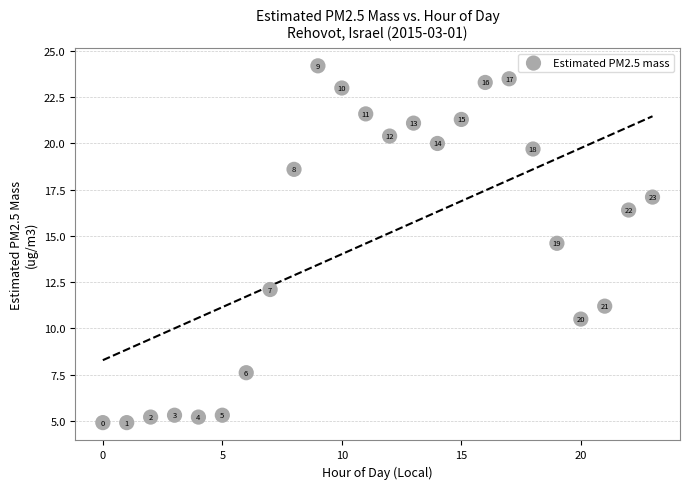

What Y value in the scatter plot is closest to 14?

14.6